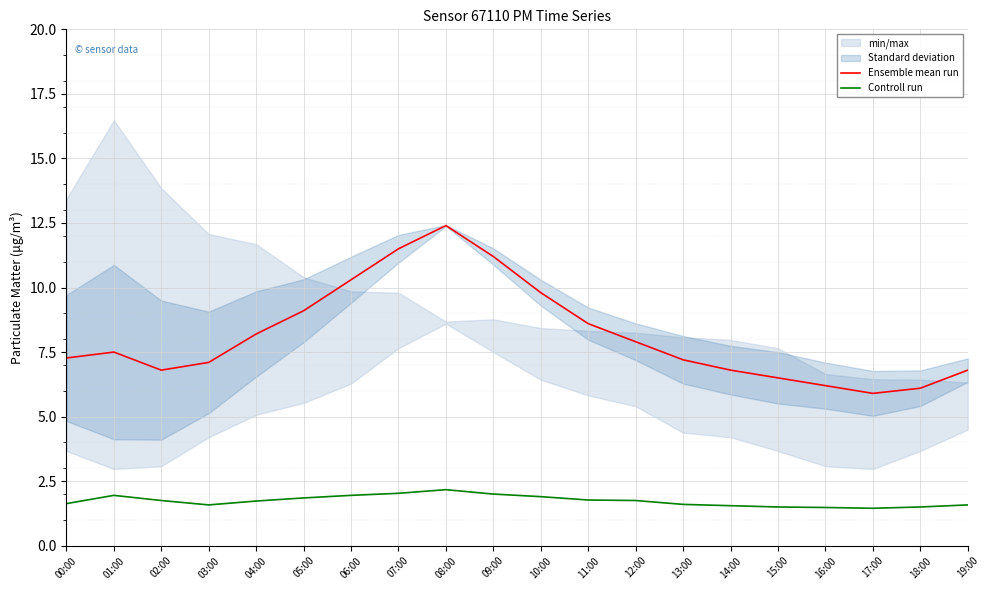

The value of Controll run at 16:00 is 1.5. True or false?

True